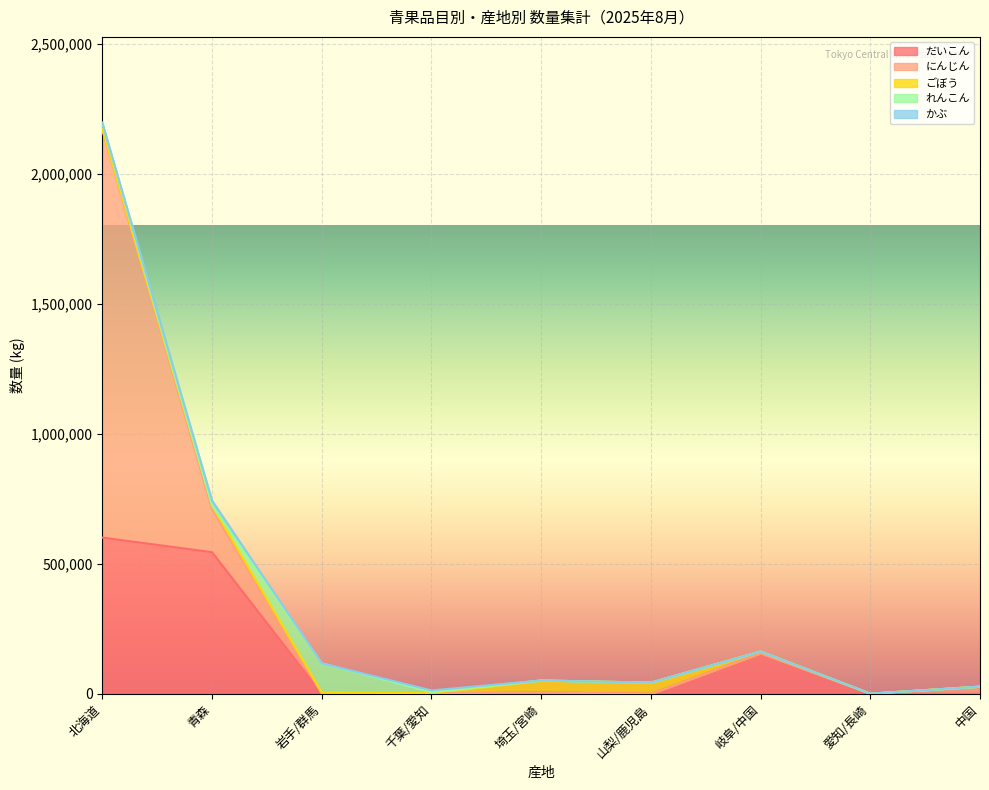

Where do れんこん and かぶ first cross each other?

北海道 and 青森